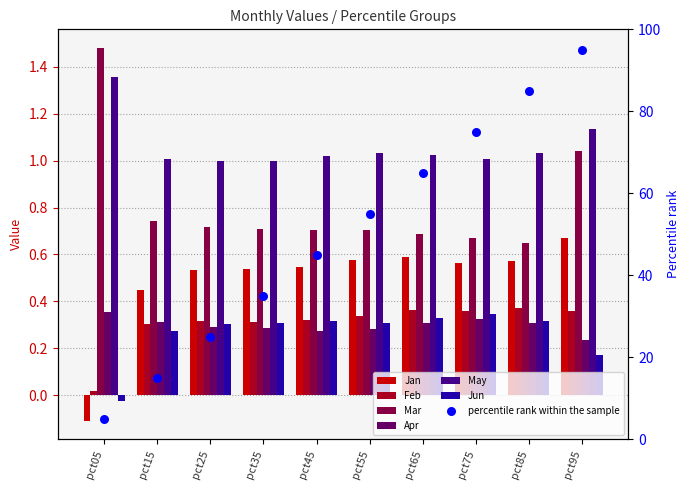

At which category is the sum across all series the highest?

pct95